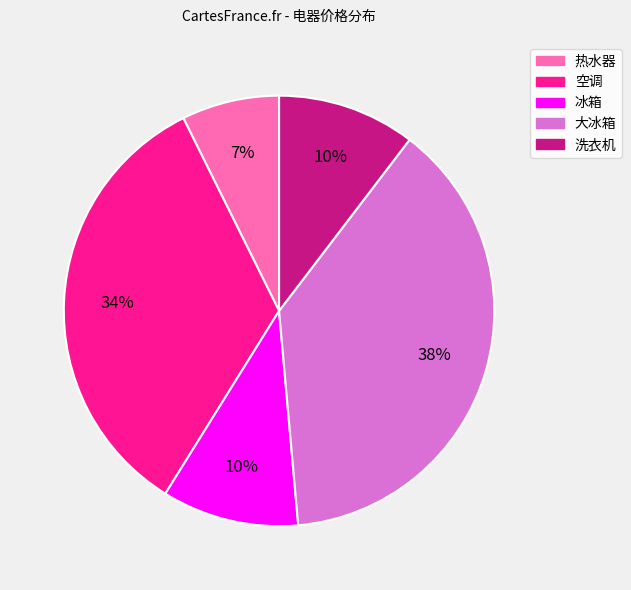

Is there any slice that represents more than half of the pie?

No